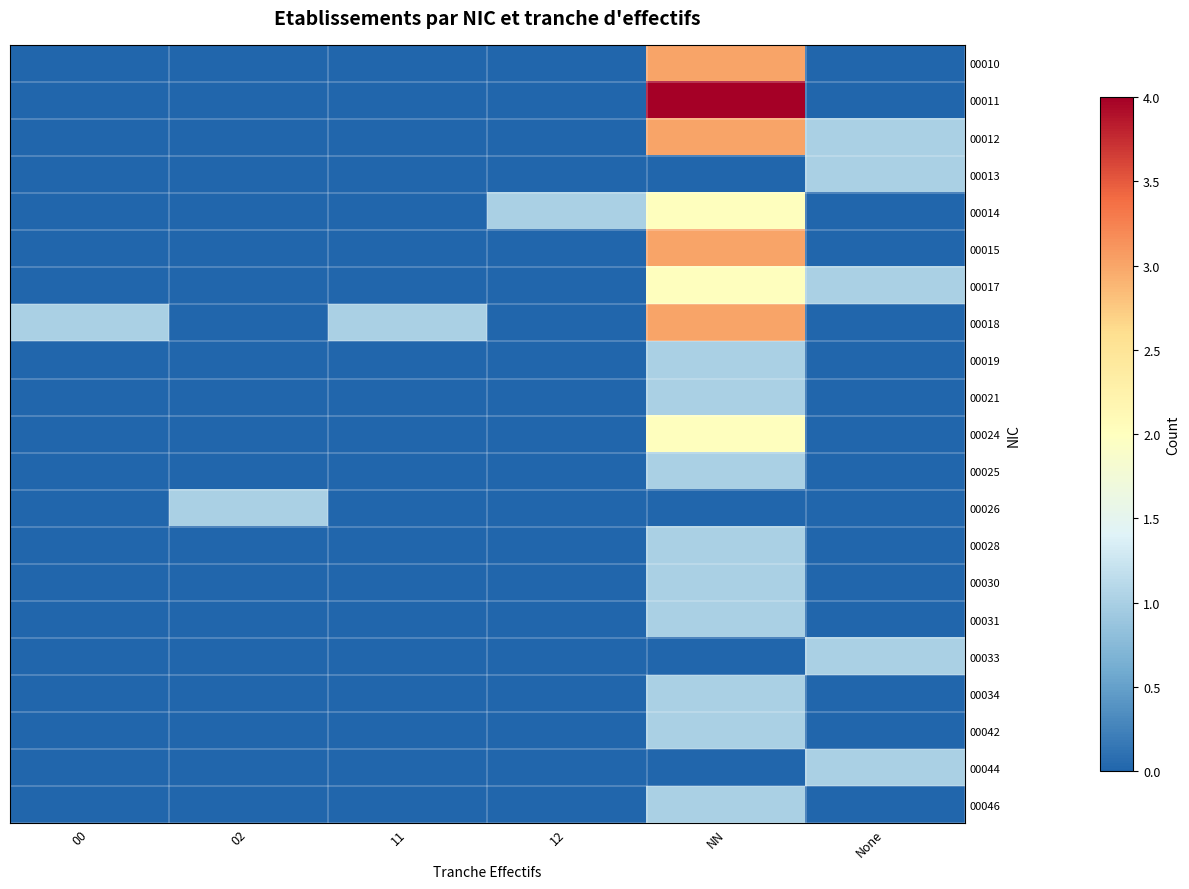

Reading right to left, what are all the values shown in this chart?

00010: None=0	NN=3	12=0	11=0	02=0	00=0
00011: None=0	NN=4	12=0	11=0	02=0	00=0
00012: None=1	NN=3	12=0	11=0	02=0	00=0
00013: None=1	NN=0	12=0	11=0	02=0	00=0
00014: None=0	NN=2	12=1	11=0	02=0	00=0
00015: None=0	NN=3	12=0	11=0	02=0	00=0
00017: None=1	NN=2	12=0	11=0	02=0	00=0
00018: None=0	NN=3	12=0	11=1	02=0	00=1
00019: None=0	NN=1	12=0	11=0	02=0	00=0
00021: None=0	NN=1	12=0	11=0	02=0	00=0
00024: None=0	NN=2	12=0	11=0	02=0	00=0
00025: None=0	NN=1	12=0	11=0	02=0	00=0
00026: None=0	NN=0	12=0	11=0	02=1	00=0
00028: None=0	NN=1	12=0	11=0	02=0	00=0
00030: None=0	NN=1	12=0	11=0	02=0	00=0
00031: None=0	NN=1	12=0	11=0	02=0	00=0
00033: None=1	NN=0	12=0	11=0	02=0	00=0
00034: None=0	NN=1	12=0	11=0	02=0	00=0
00042: None=0	NN=1	12=0	11=0	02=0	00=0
00044: None=1	NN=0	12=0	11=0	02=0	00=0
00046: None=0	NN=1	12=0	11=0	02=0	00=0